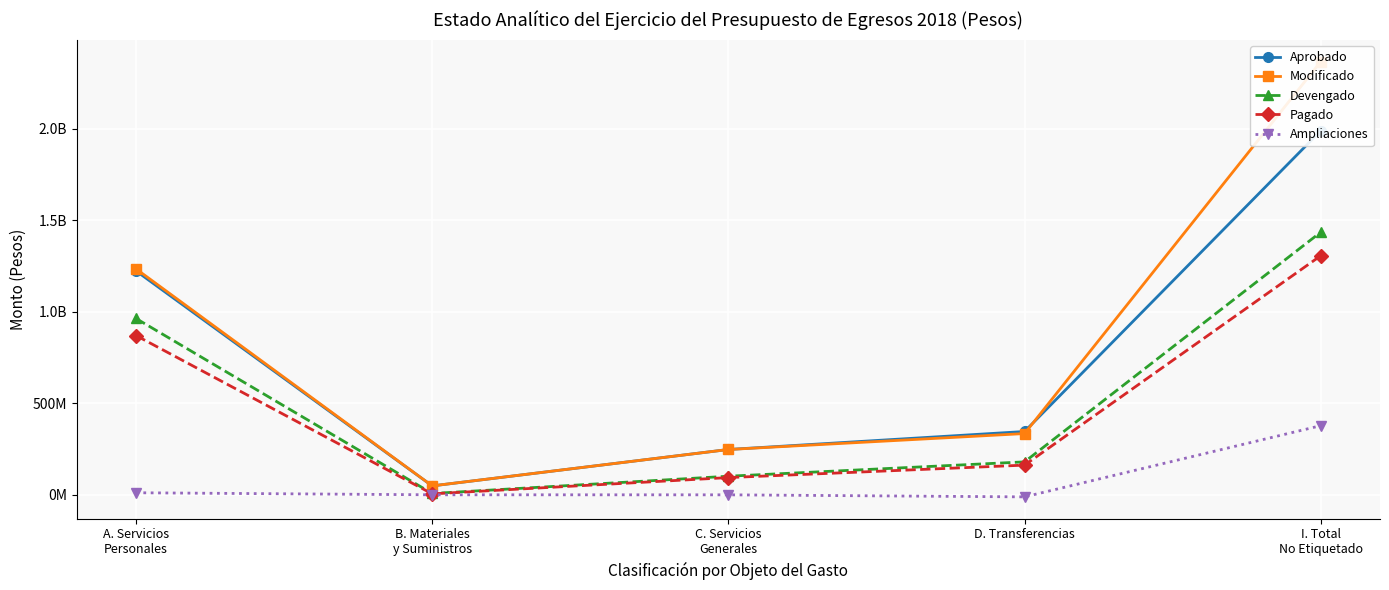

True or false: Ampliaciones and Pagado intersect in this chart.

False